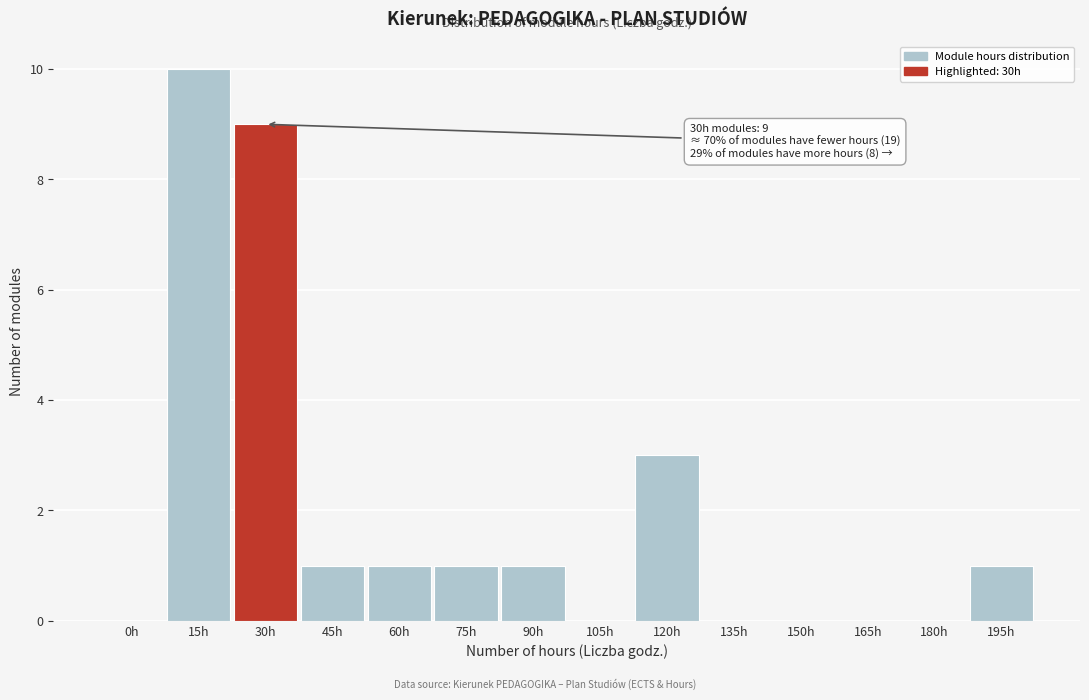

Reading left to right, extract all data points from this chart.

0h=0	15h=10	30h=9	45h=1	60h=1	75h=1	90h=1	105h=0	120h=3	135h=0	150h=0	165h=0	180h=0	195h=1